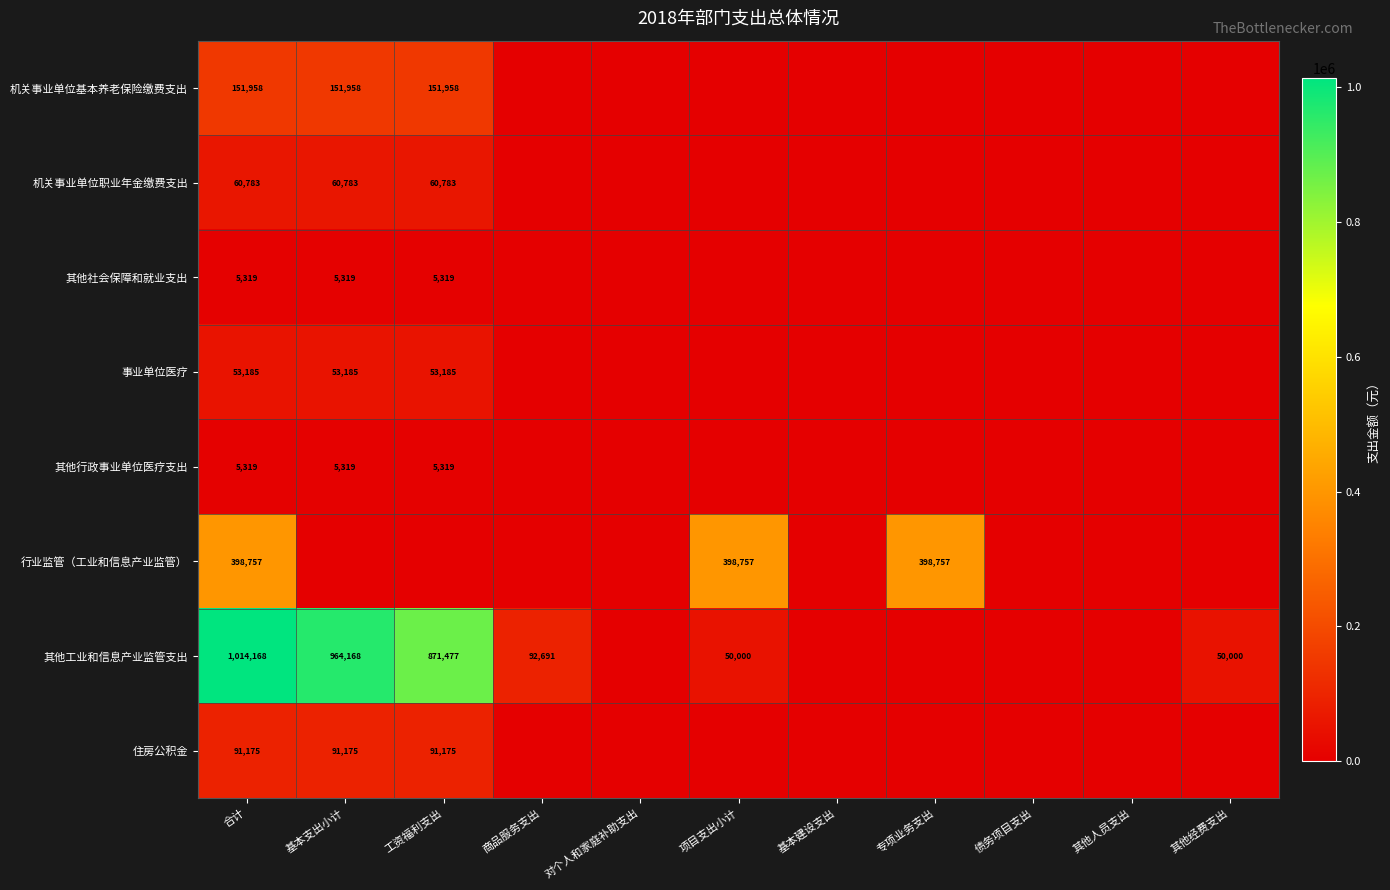

What is the spread (max minus min) of values at 合计?

1008849